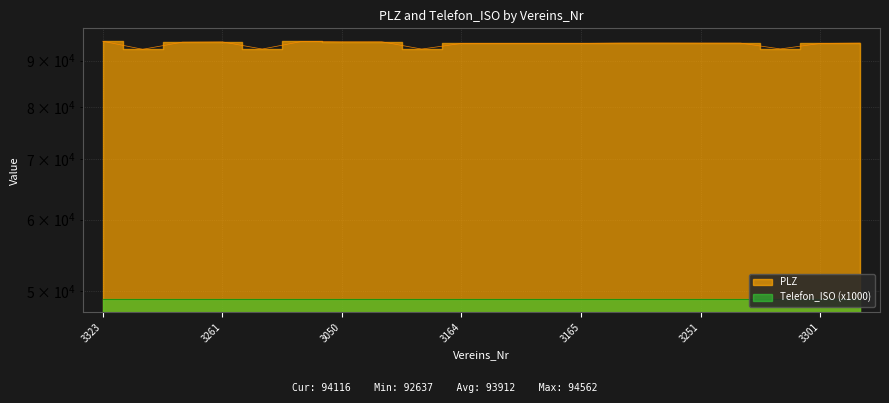

How many values are below 94116?

10